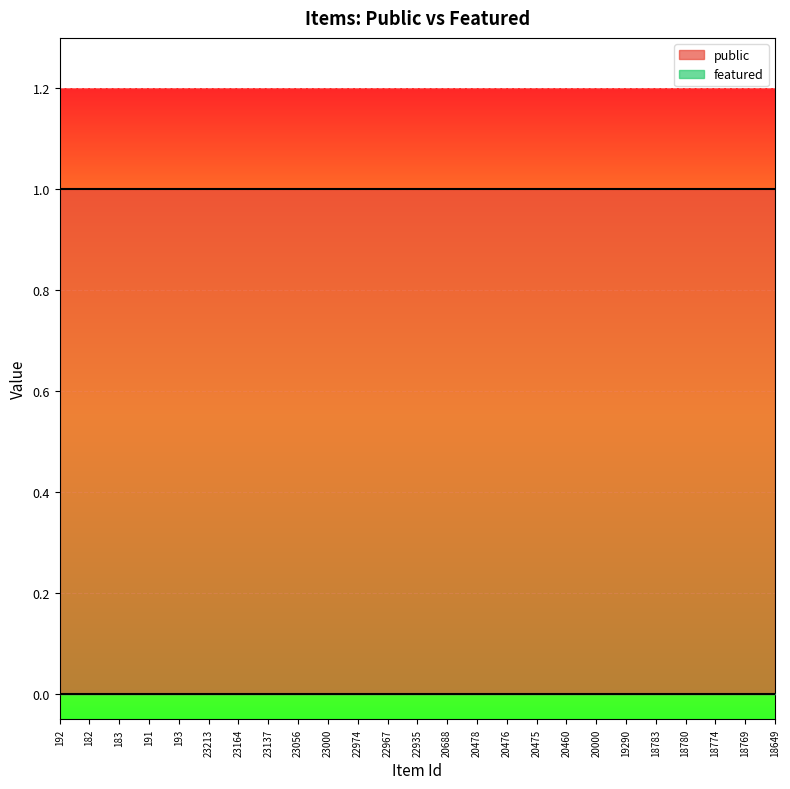

True or false: public and featured intersect in this chart.

False